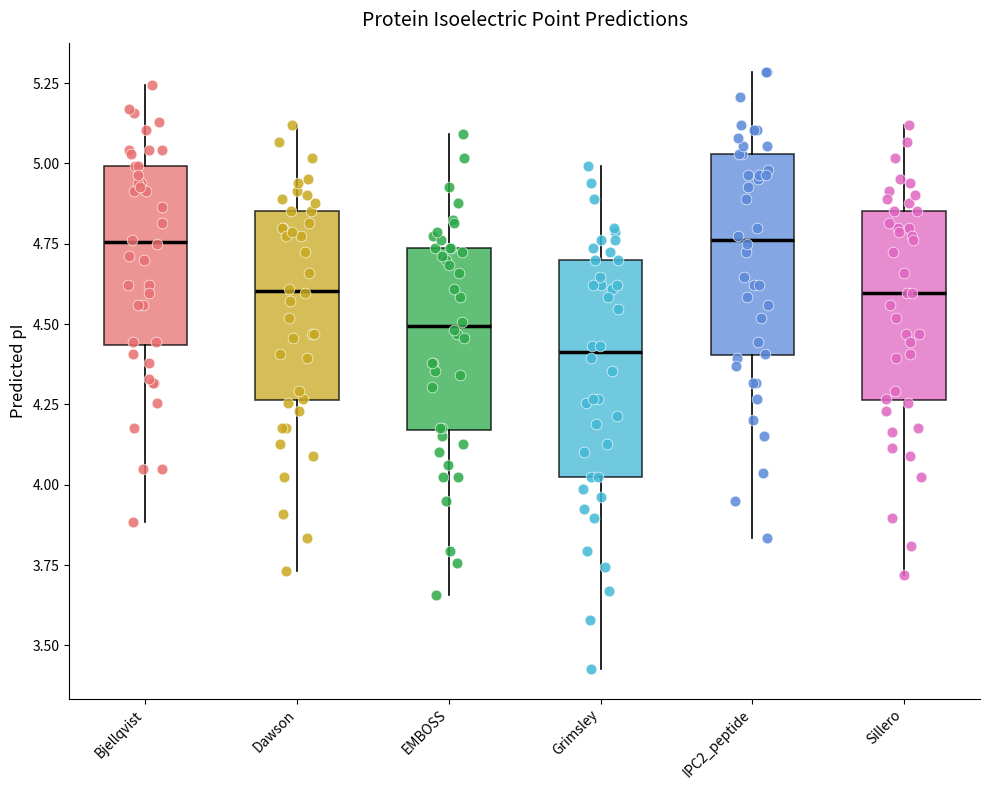

Where does the upper whisker of the box for EMBOSS end on the y-axis? The values are not printed on the chart, so give them approximately, as read against the axis.

5.10